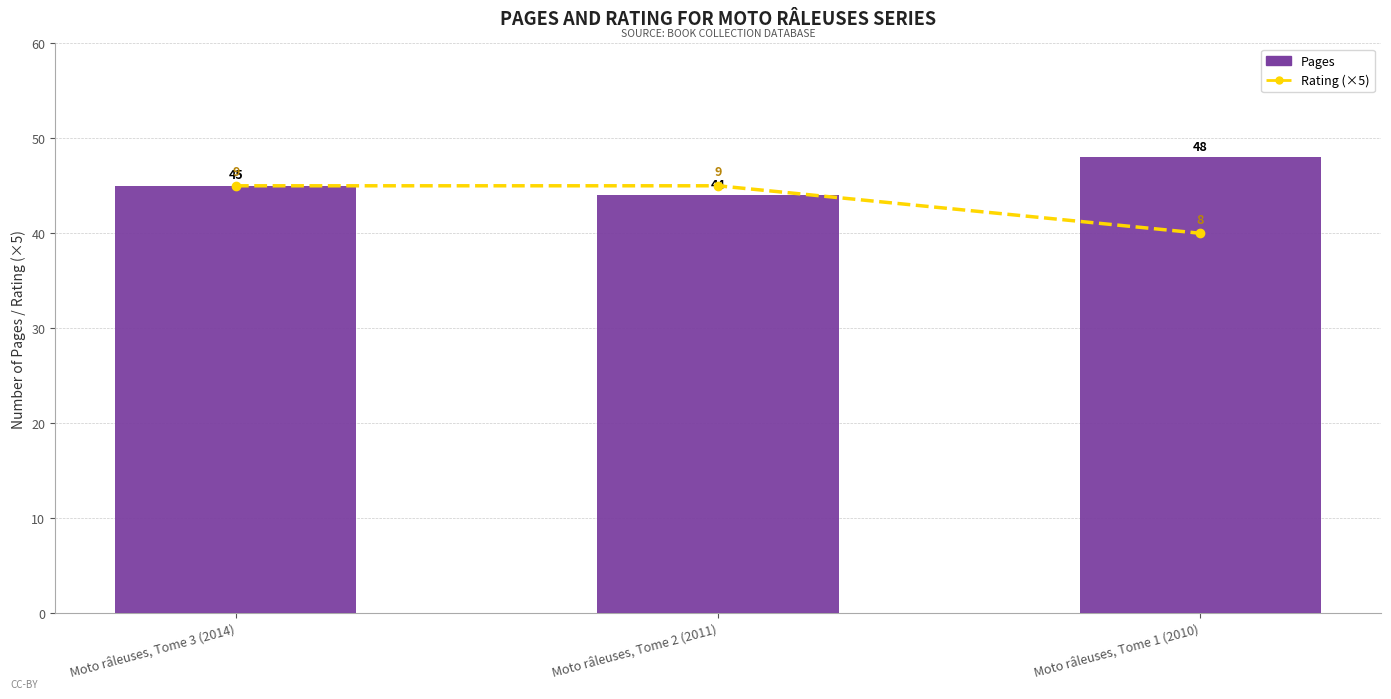

How many groups of bars are there?

3